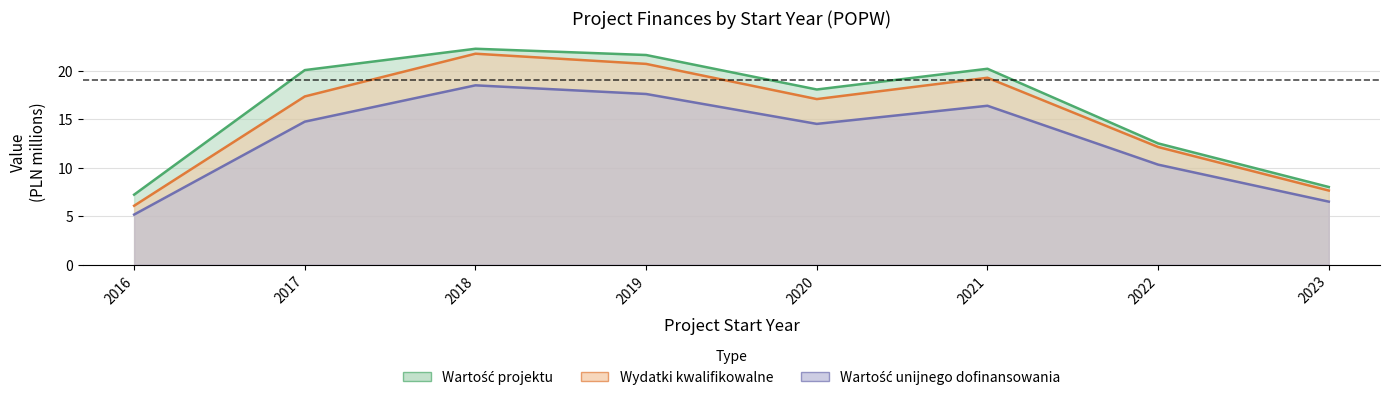

Which series changed the most between 2019 and 2021?

Wydatki kwalifikowalne